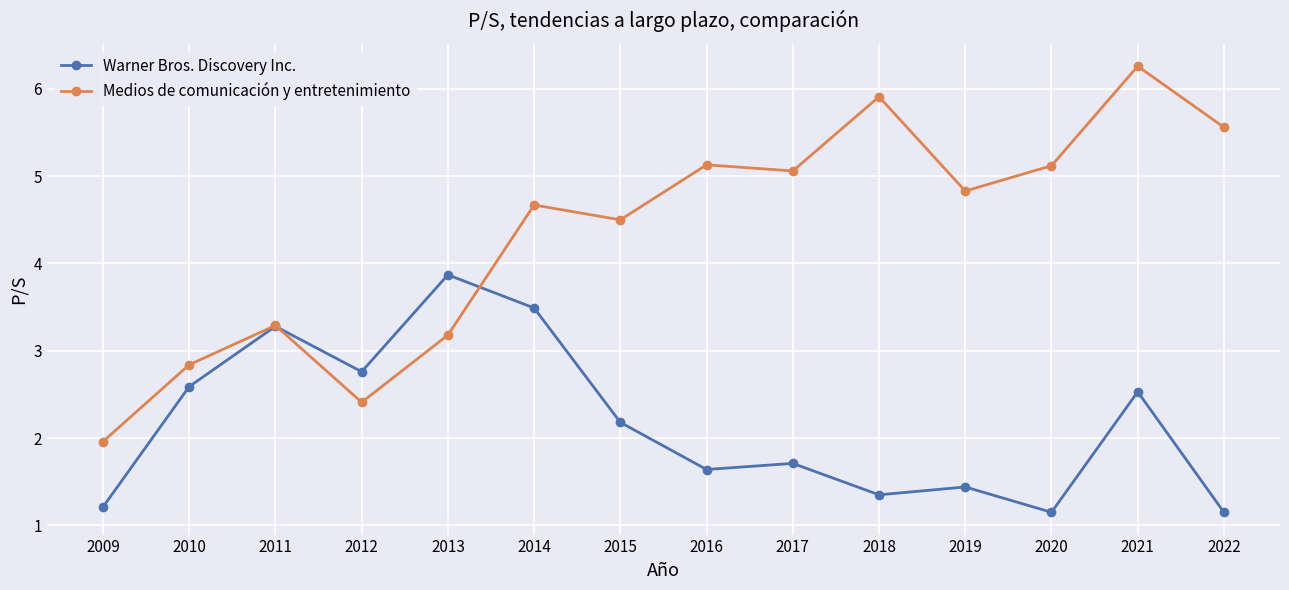

At 2021, list the series in order from smallest to largest.

Warner Bros. Discovery Inc., Medios de comunicación y entretenimiento